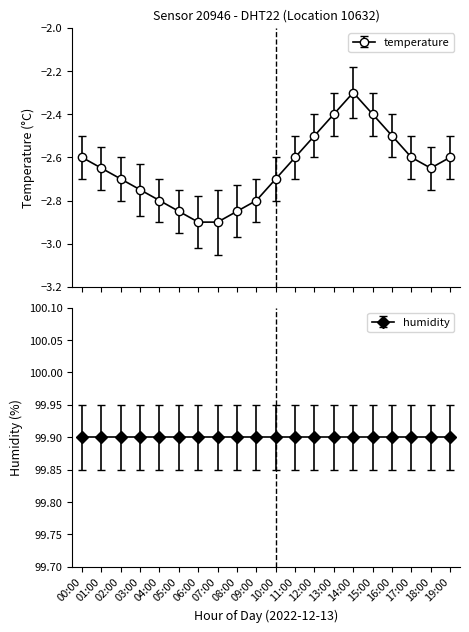

True or false: the data has more than 1 interior local peaks.

False